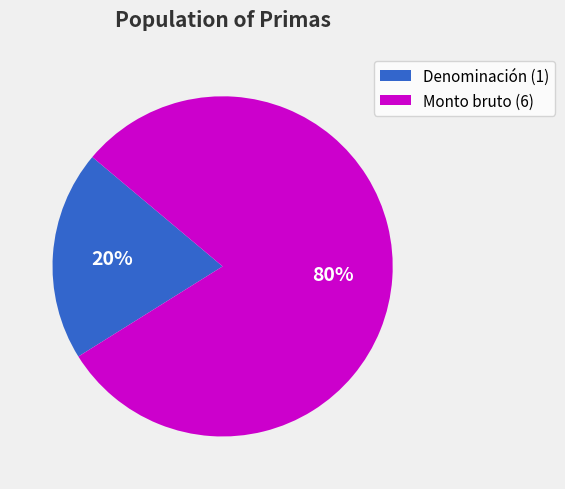

The Denominación (1) slice represents 20% of the pie. True or false?

True